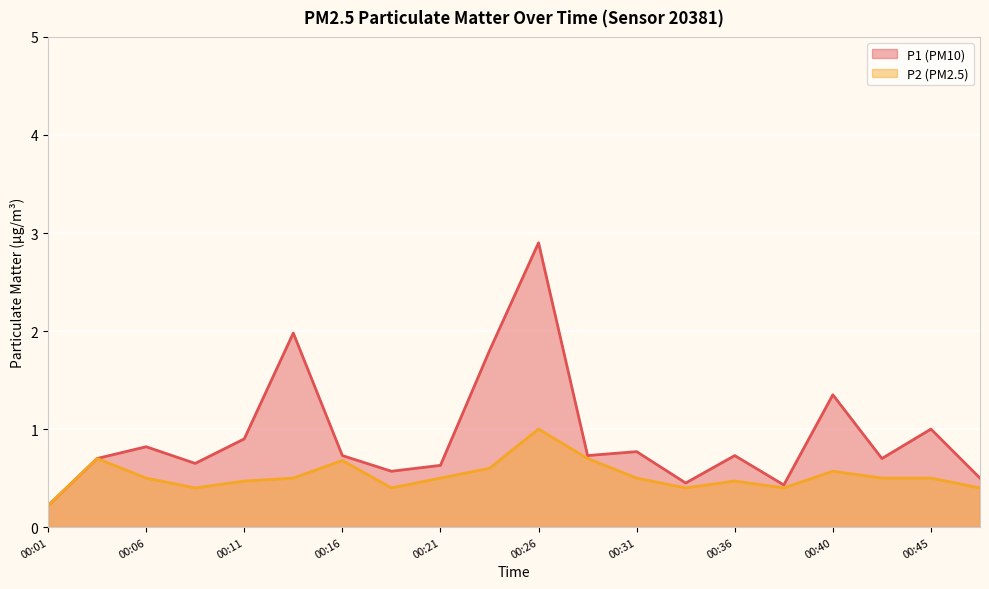

What is the spread (max minus min) of values at 00:43?

0.2